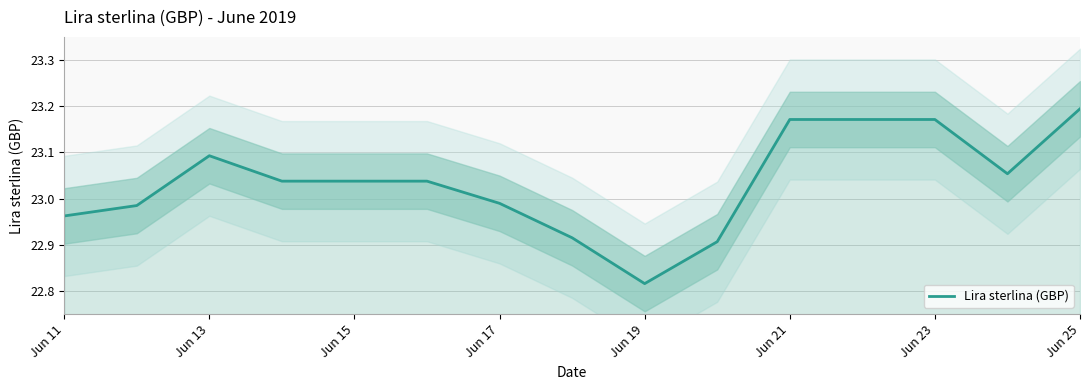

Reading left to right, transcribe all the data shown in this chart.

23.0	23.0	23.1	23.0	23.0	23.0	23.0	22.9	22.8	22.9	23.2	23.2	23.2	23.1	23.2